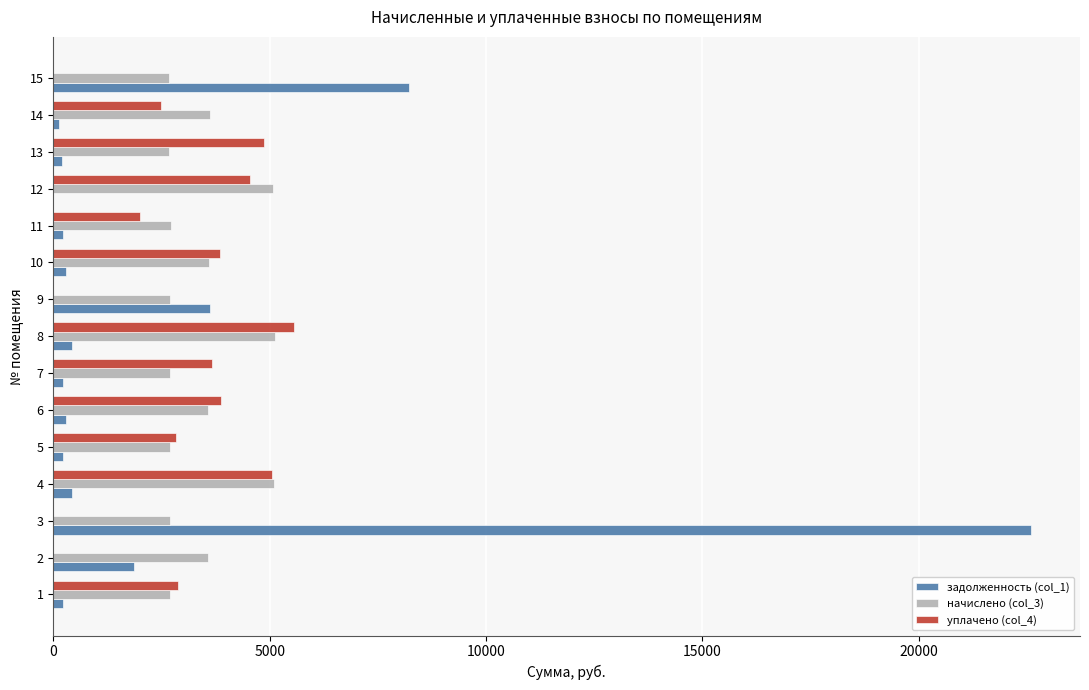

How many values in the уплачено (col_4) series exceed 2871?

8